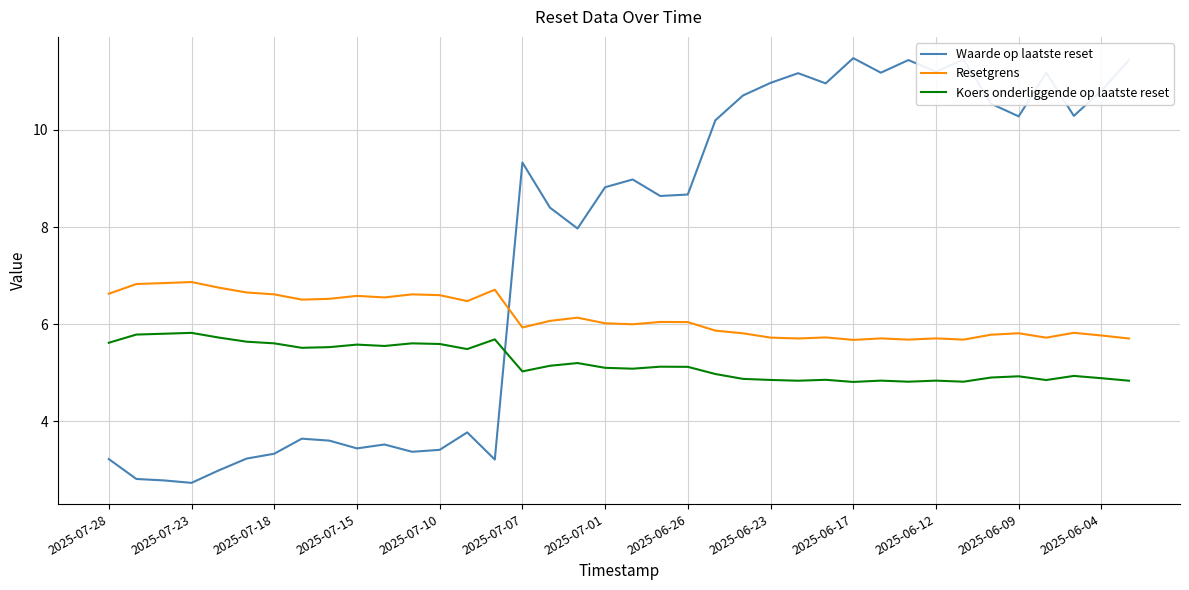

What is the maximum value shown in the chart?

11.5